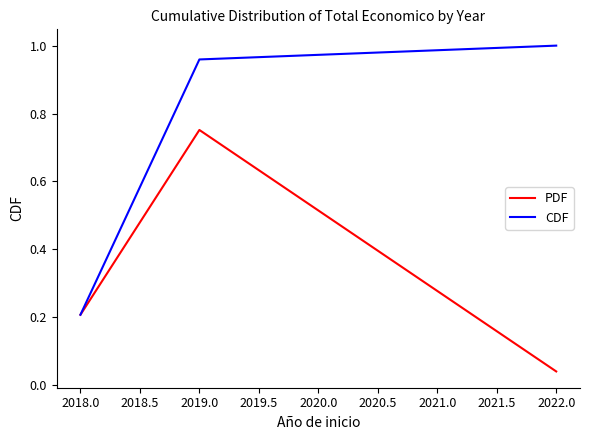

What are all the series names shown in the legend?

PDF, CDF